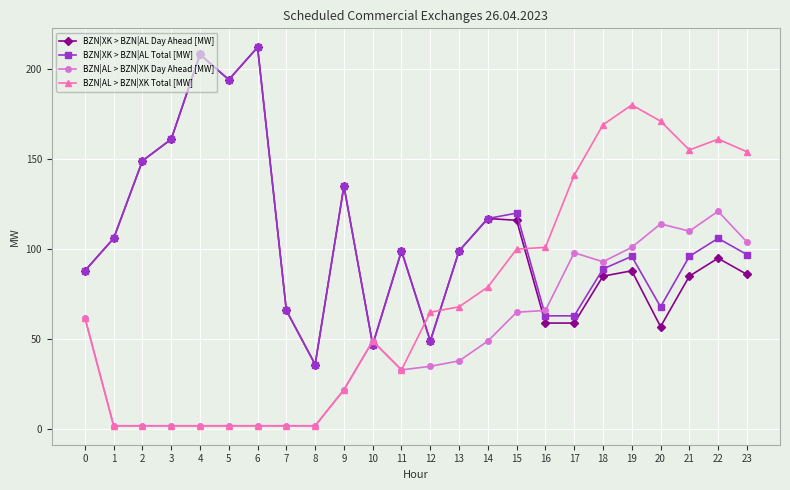

At which label is BZN|XK > BZN|AL Total [MW] closest to 124?

15